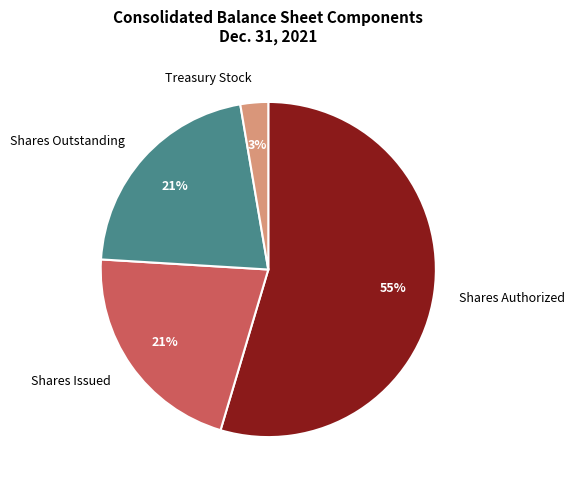

Which category has the biggest portion of the pie?

Shares Authorized